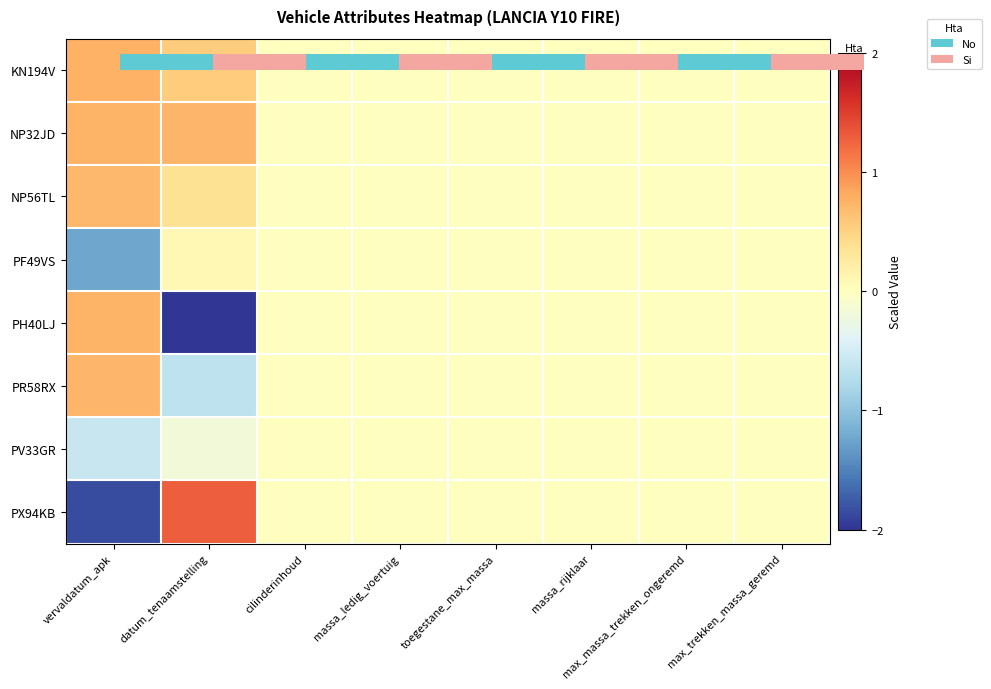

Rank the series at massa_rijklaar from lowest to highest value.

KN194V, NP32JD, NP56TL, PF49VS, PH40LJ, PR58RX, PV33GR, PX94KB